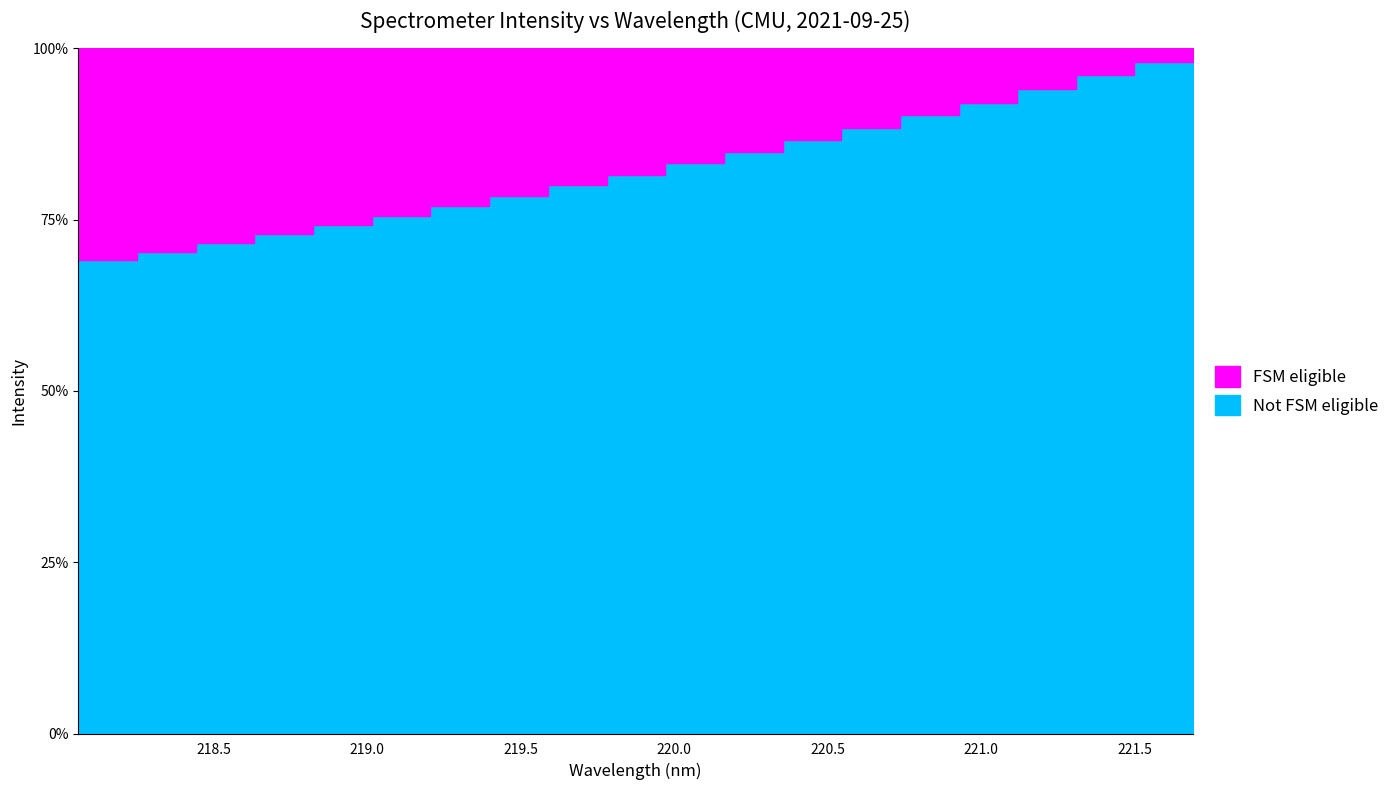

Approximately how many times larger is the value at 220.7354 compared to 218.2508?

1.3